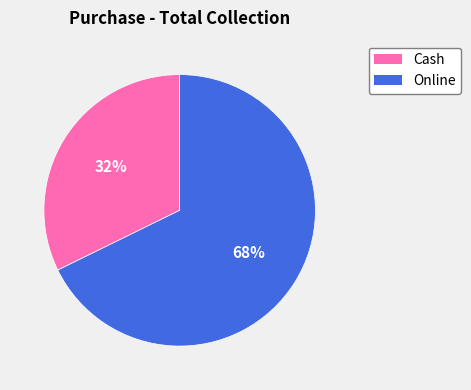

To the nearest percent, what is the combined percentage of Online and Cash?

100%